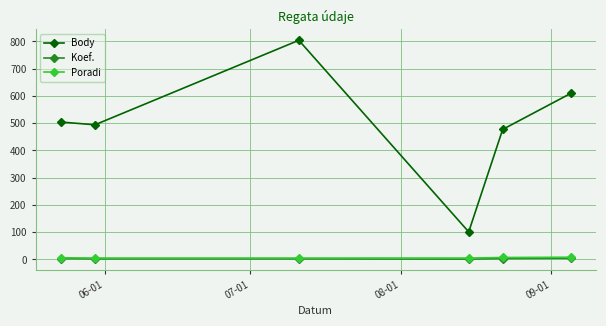

True or false: Body and Poradi cross at least once.

False